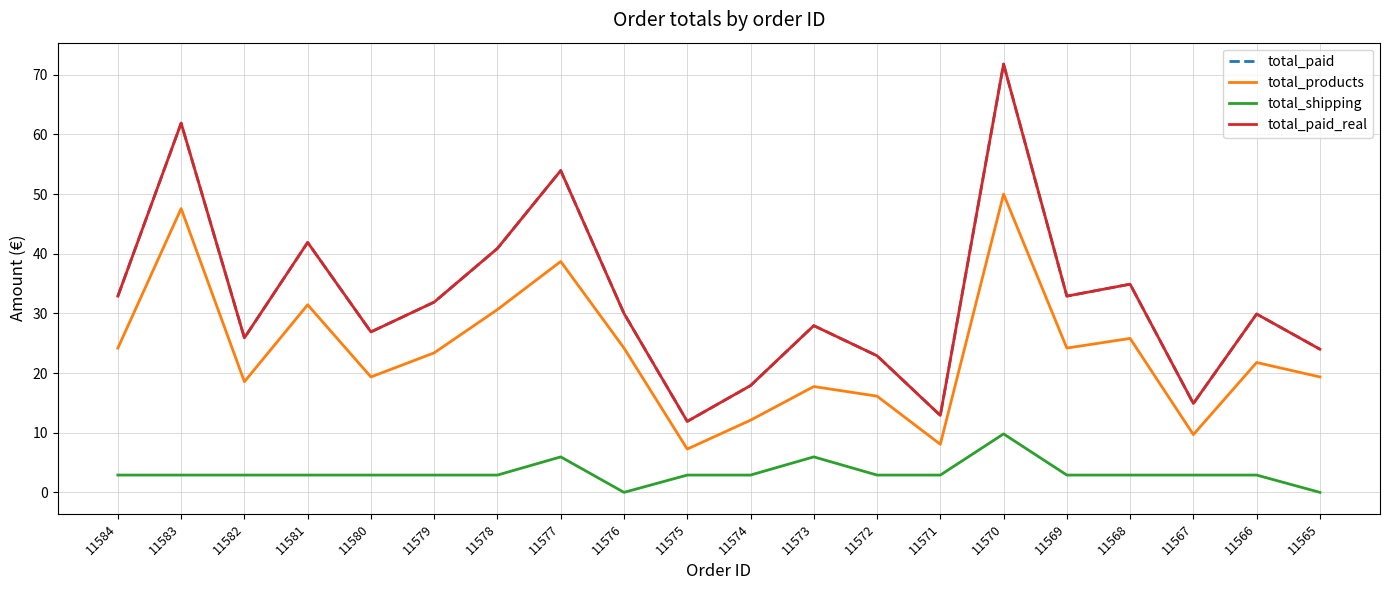

List the labels in order of total_shipping value, largest first.

11570, 11577, 11573, 11584, 11583, 11582, 11581, 11580, 11579, 11578, 11575, 11574, 11572, 11571, 11569, 11568, 11567, 11566, 11576, 11565